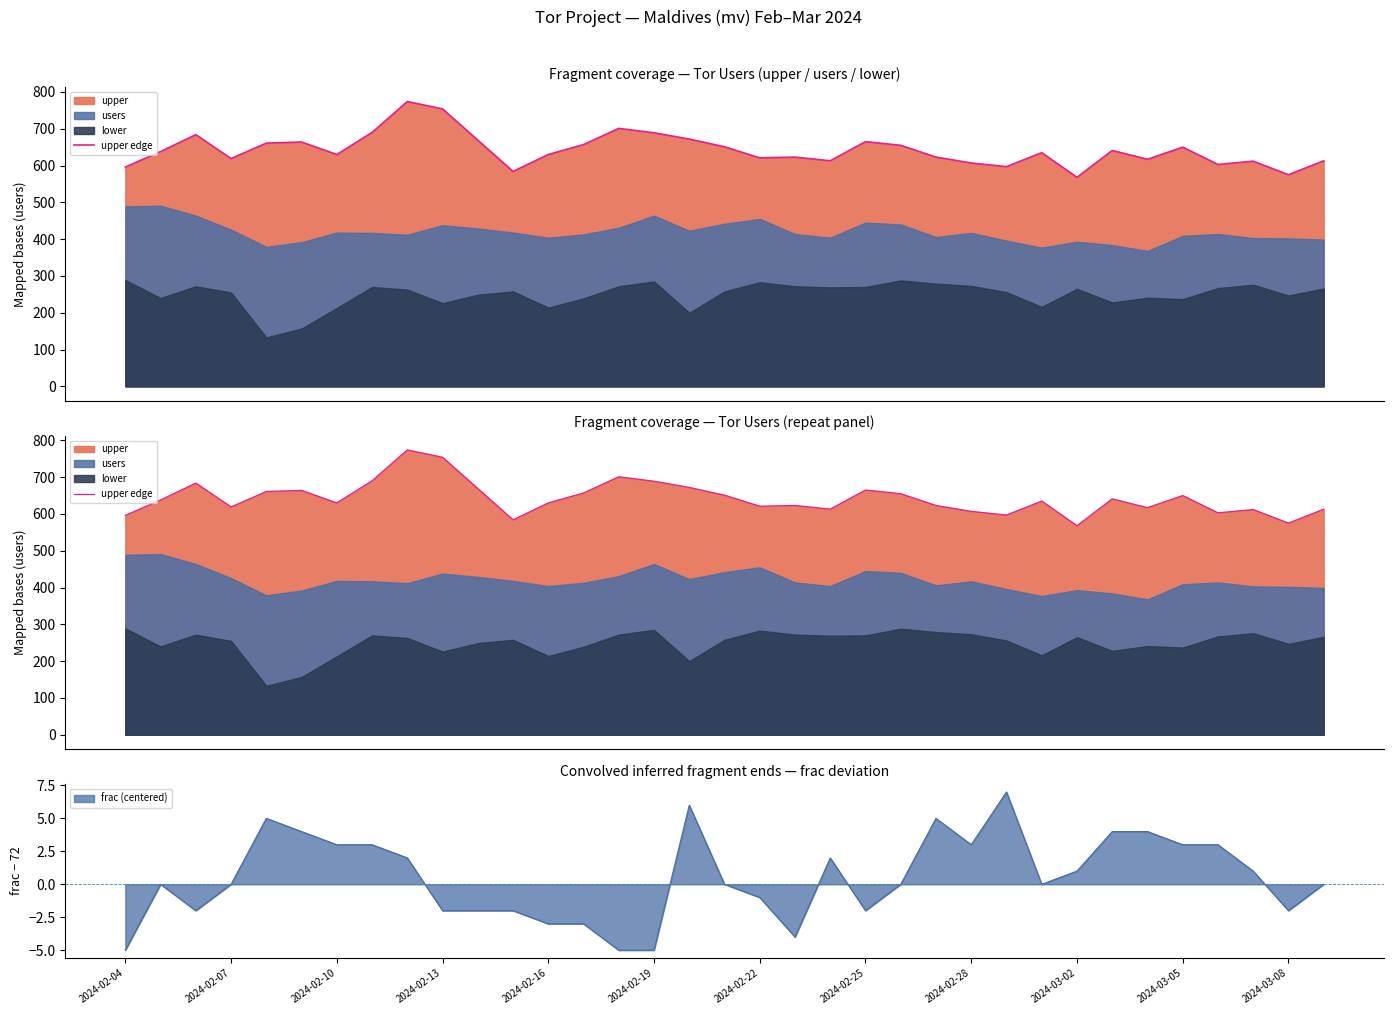

What is the minimum value for frac (centered)?

-5